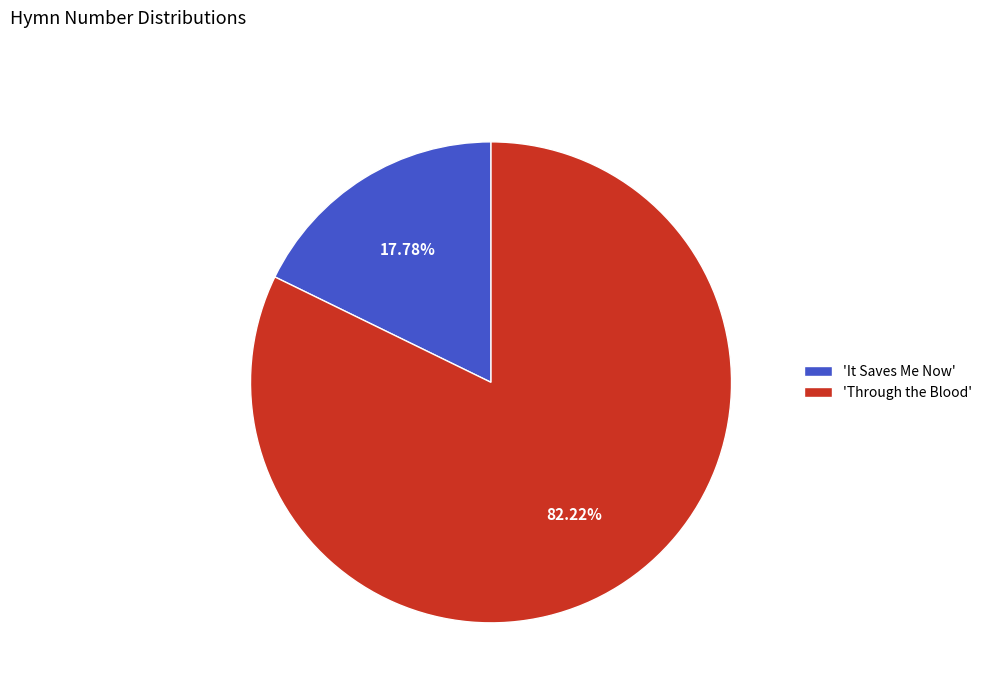

What is the largest slice in the pie chart?

'Through the Blood'